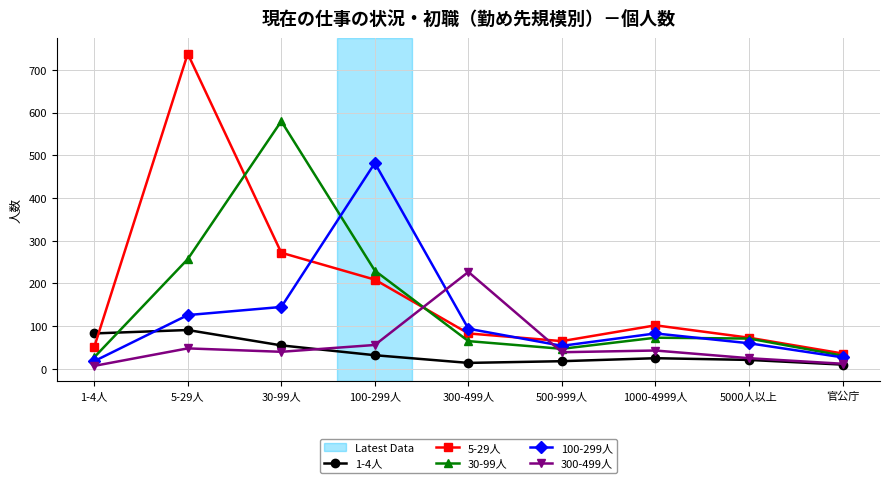

Is it true that 30-99人 equals 19 at 300-499人?

False